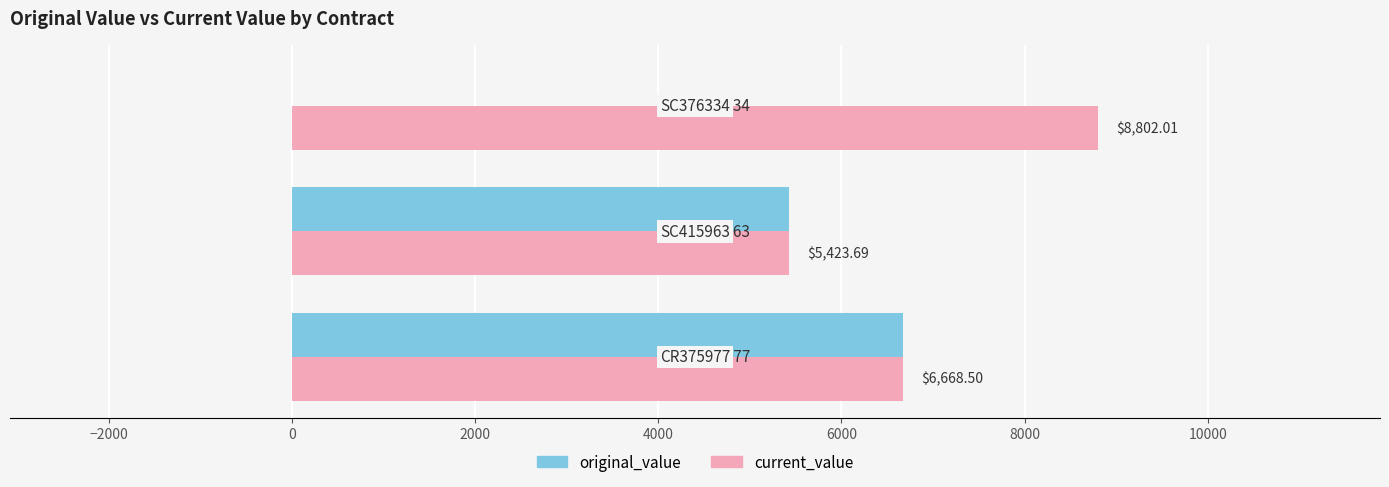

What are all the series names shown in the legend?

original_value, current_value